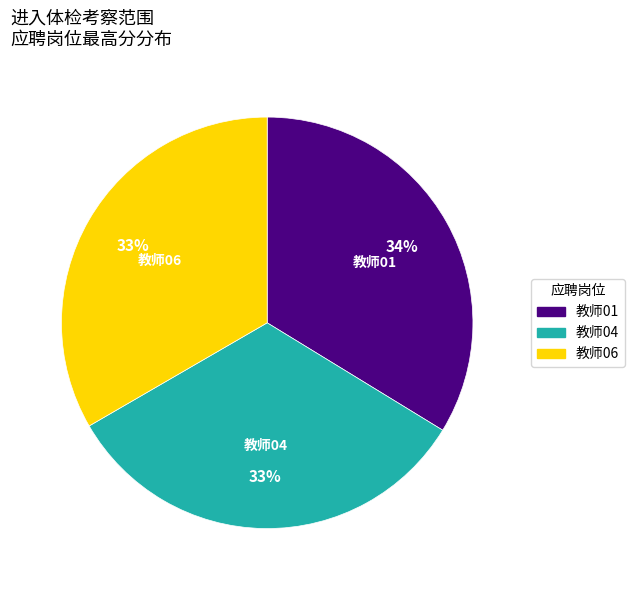

To the nearest percent, what is the difference between the largest and smallest slice percentages?

1%